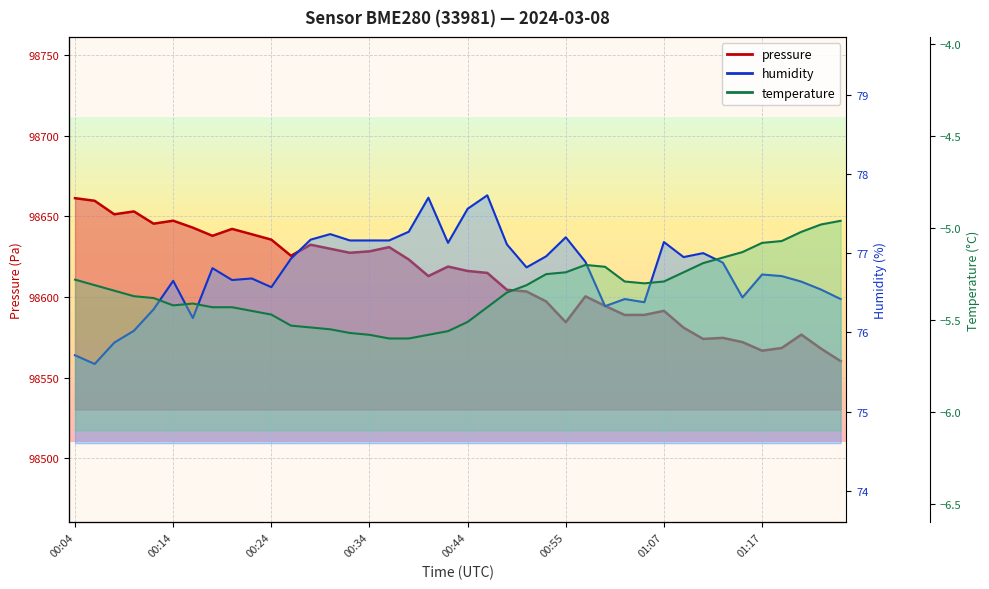

Reading left to right, what are all the values shown in this chart?

pressure: 98661.3	98659.7	98651.3	98653.1	98645.5	98647.3	98643.0	98638.0	98642.2	98638.9	98635.6	98625.6	98632.4	98629.9	98627.4	98628.3	98630.9	98623.3	98613.0	98618.9	98616.2	98615.0	98604.5	98603.4	98597.2	98584.4	98600.4	98594.5	98588.9	98588.9	98591.4	98581.0	98574.0	98574.7	98572.0	98566.7	98568.4	98576.7	98568.0	98560.2
temperature: -5.3	-5.3	-5.3	-5.4	-5.4	-5.4	-5.4	-5.4	-5.4	-5.5	-5.5	-5.5	-5.5	-5.5	-5.6	-5.6	-5.6	-5.6	-5.6	-5.6	-5.5	-5.4	-5.3	-5.3	-5.2	-5.2	-5.2	-5.2	-5.3	-5.3	-5.3	-5.2	-5.2	-5.2	-5.1	-5.1	-5.1	-5.0	-5.0	-5.0
humidity: 75.7	75.6	75.9	76.0	76.3	76.7	76.2	76.8	76.7	76.7	76.6	76.9	77.2	77.2	77.2	77.2	77.2	77.3	77.7	77.1	77.6	77.7	77.1	76.8	77.0	77.2	76.9	76.3	76.4	76.4	77.1	77.0	77.0	76.9	76.4	76.7	76.7	76.6	76.5	76.4